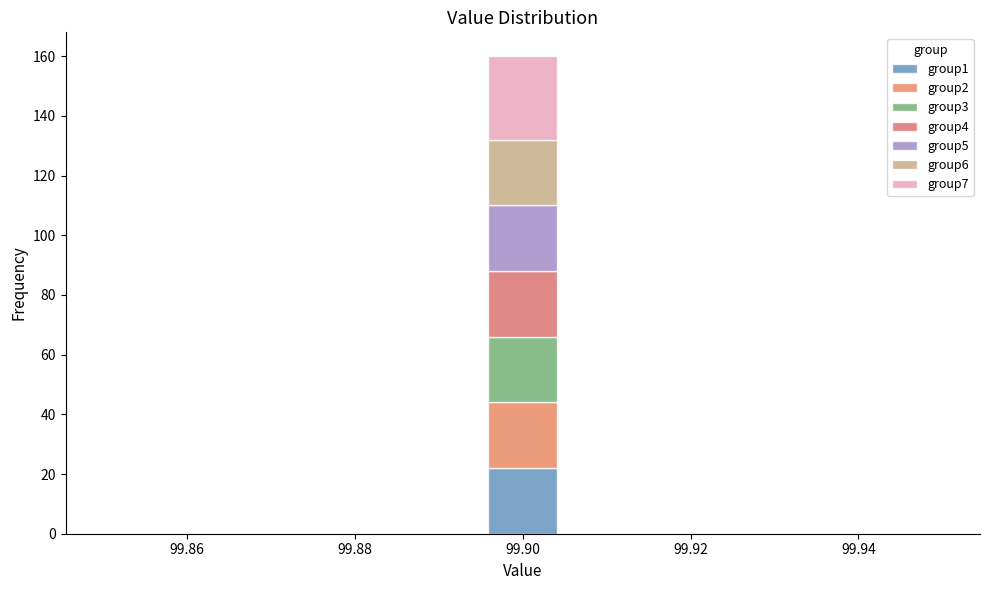

What is the total height of the stacked bar covering 99.896 to 99.904 on the x-axis? Neither the bar edges nor the heights are printed on the chart, so give them approximately, as read against the axes.

160